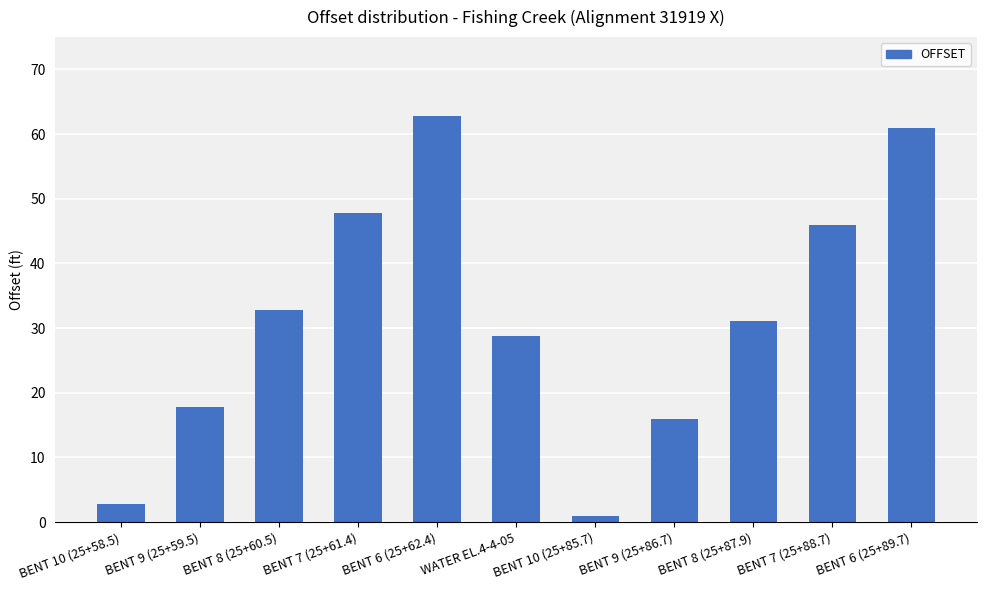

Rank the categories by value from highest to lowest.

BENT 6 (25+62.4), BENT 6 (25+89.7), BENT 7 (25+61.4), BENT 7 (25+88.7), BENT 8 (25+60.5), BENT 8 (25+87.9), WATER EL.4-4-05, BENT 9 (25+59.5), BENT 9 (25+86.7), BENT 10 (25+58.5), BENT 10 (25+85.7)